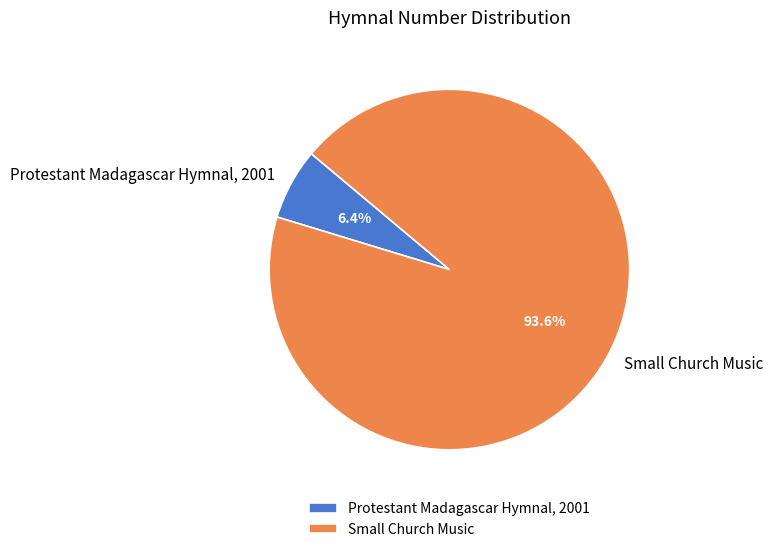

Is Small Church Music the majority of the pie?

Yes